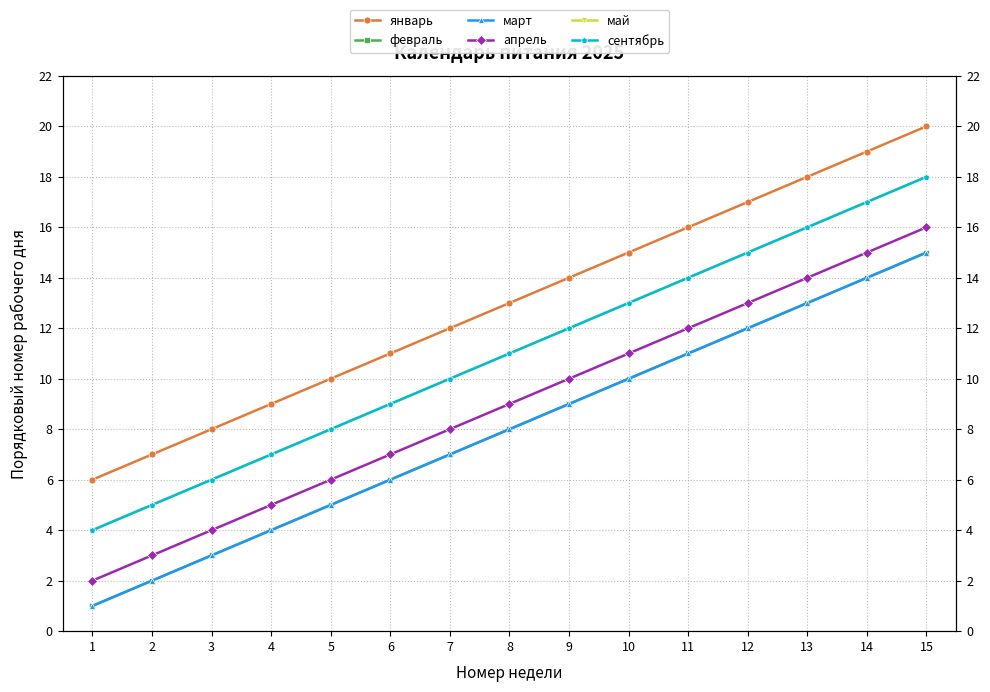

What is the sum of all май values?

165